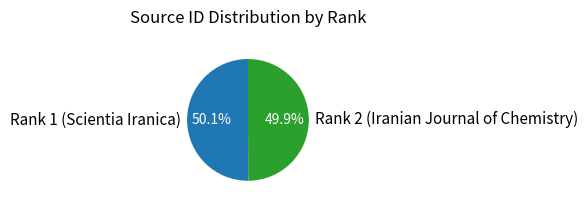

Is the sum of Rank 2 (Iranian Journal of Chemistry) and Rank 1 (Scientia Iranica) greater than half?

Yes